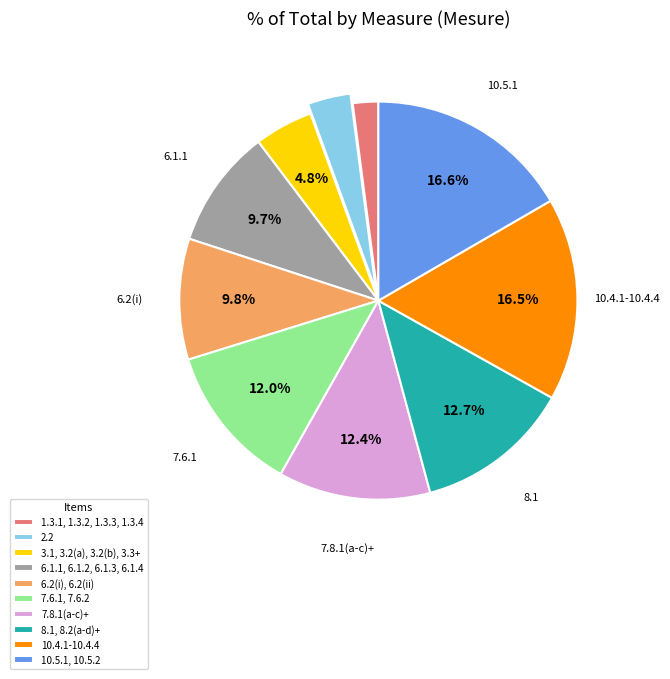

Which has a higher value, 2.2 or 6.2(i), 6.2(ii)?

6.2(i), 6.2(ii)